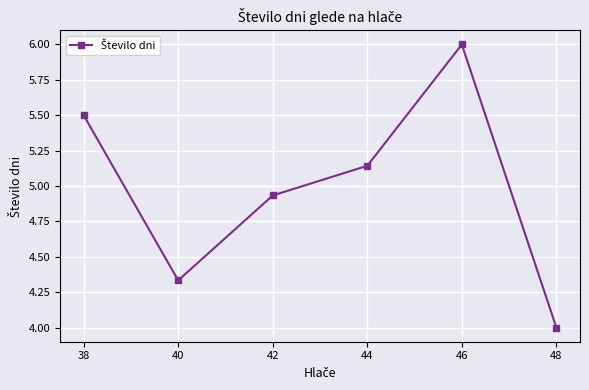

What is the change in value from 38 to 40?

-1.2